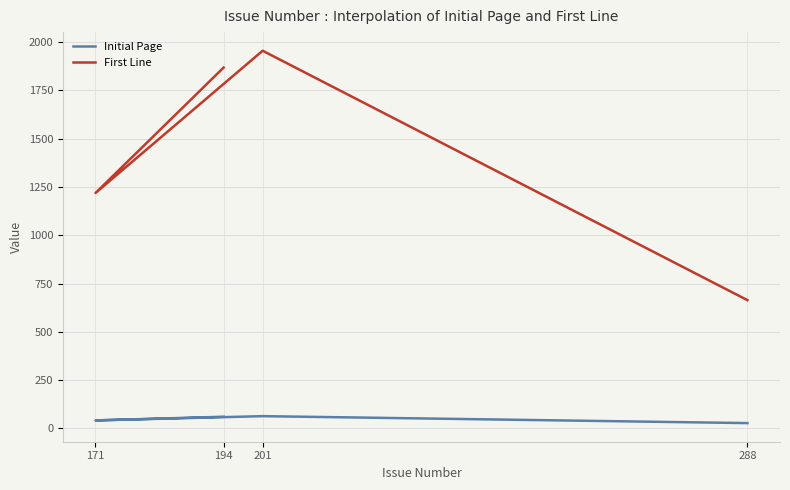

True or false: Initial Page and First Line cross at least once.

False